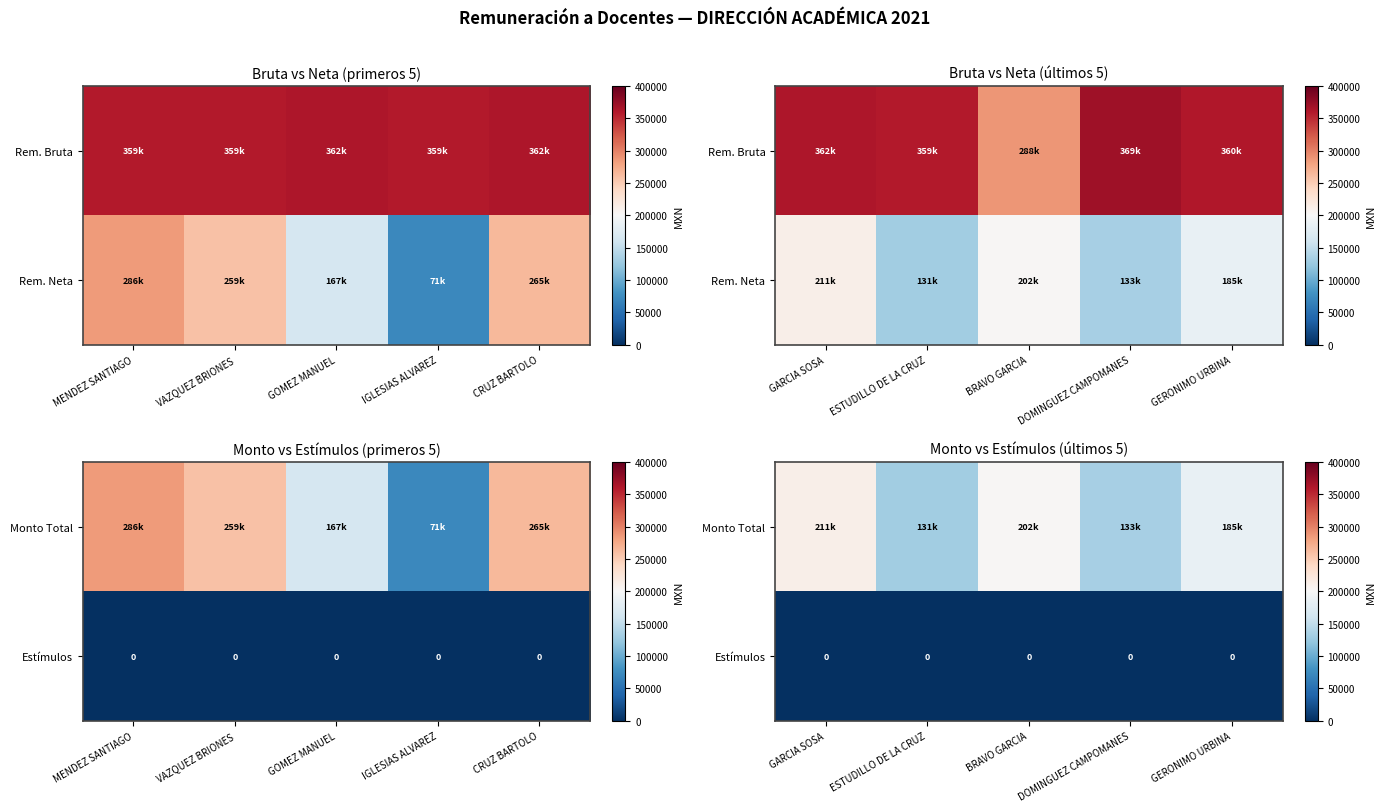

At how many categories does at least one series exceed 102318?

5